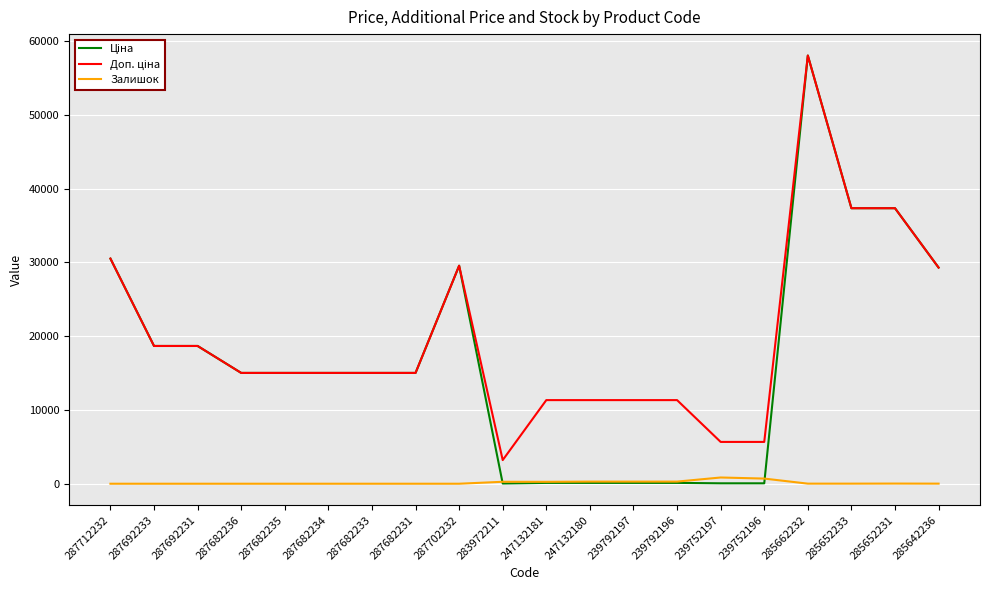

What is the difference between the highest and lowest values at 287682236?

15019.2